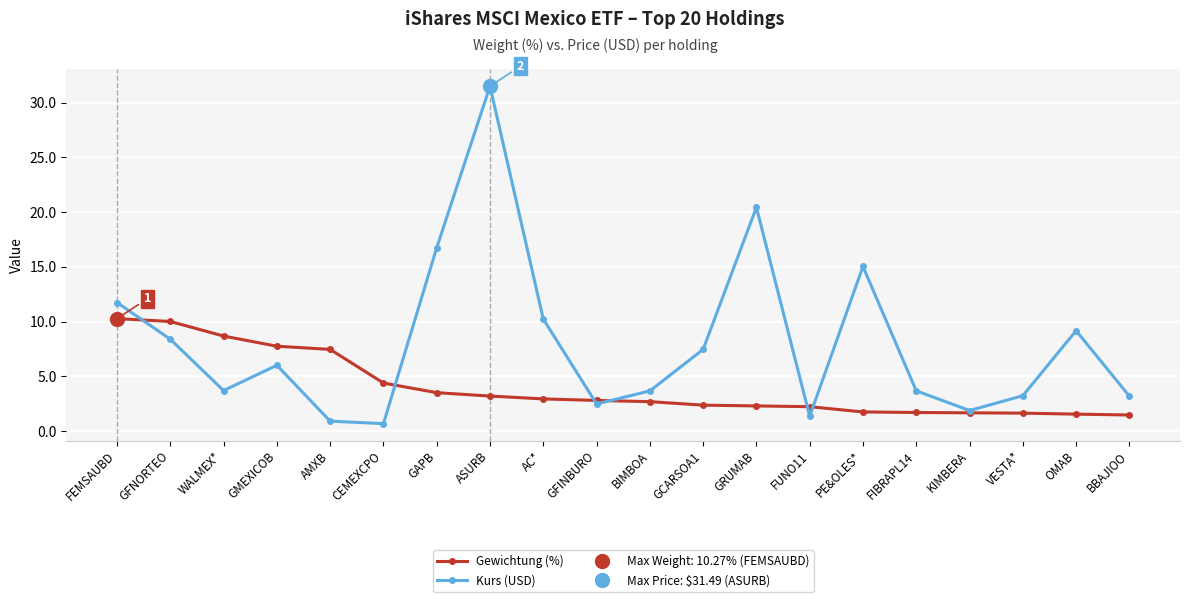

Which series has the largest total across all categories?

Kurs (USD)